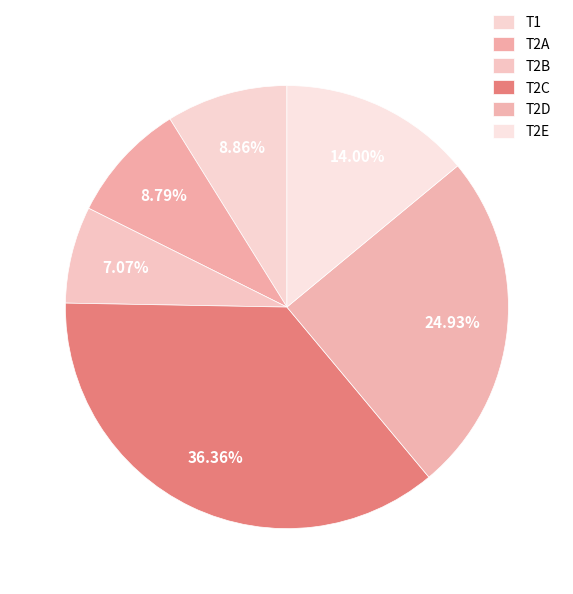

How many slices are in this pie chart?

6